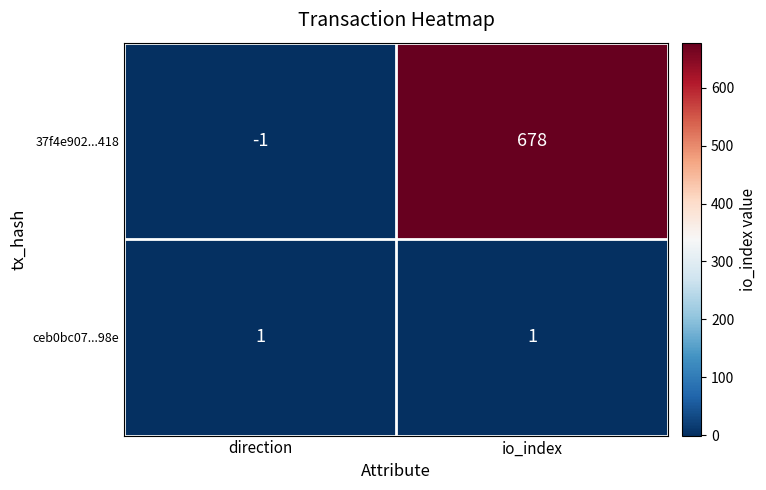

The value of 37f4e902...418 at io_index is 678. True or false?

True